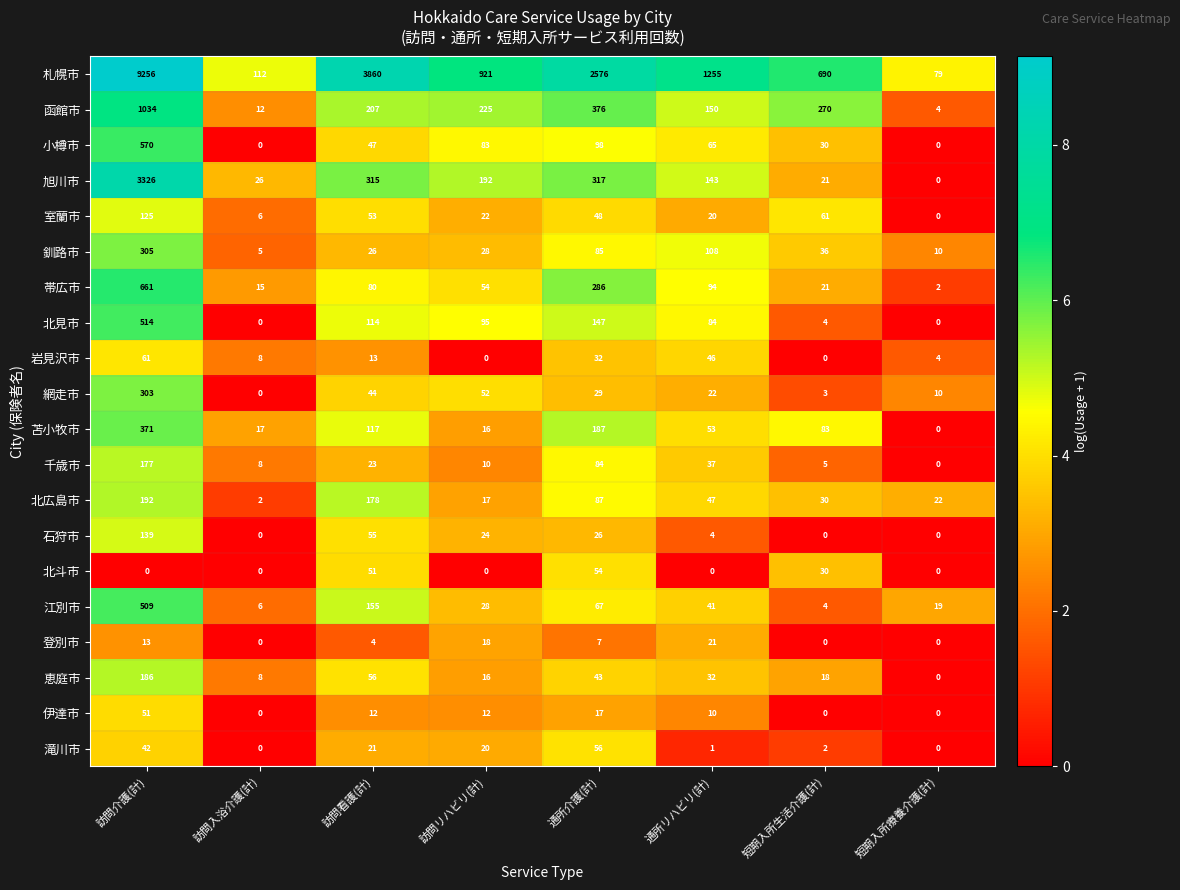

What is the difference between the 苫小牧市 values at 通所リハビリ(計) and 訪問入浴介護(計)?

36